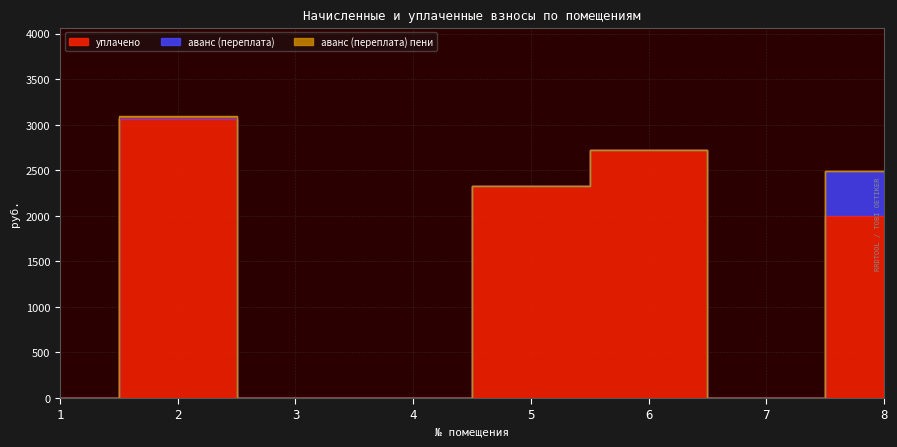

What is the difference between the highest and lowest values at 6?

2717.8